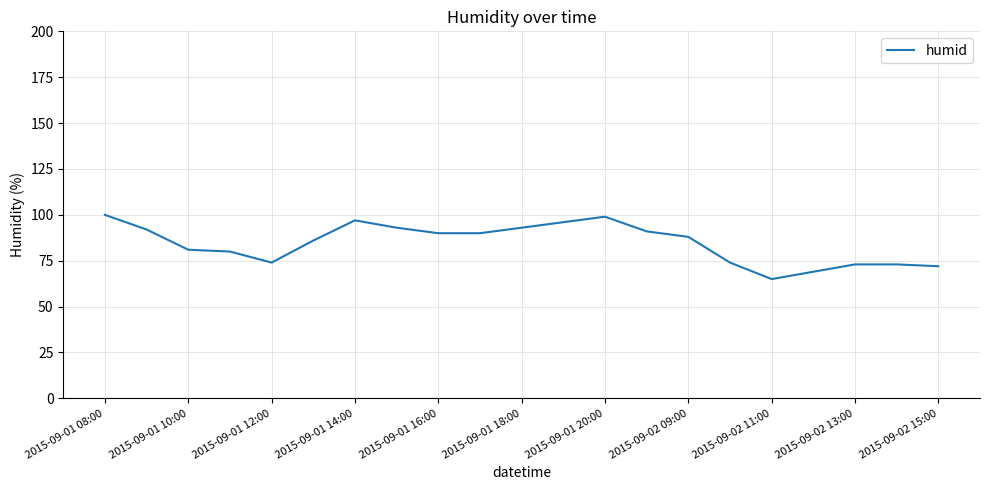

What is the difference between the maximum and minimum values?

35